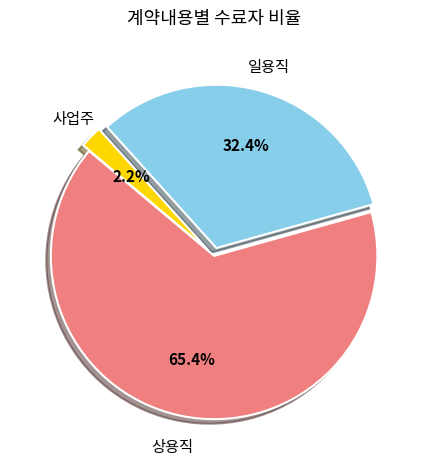

Does any single category account for the majority?

Yes